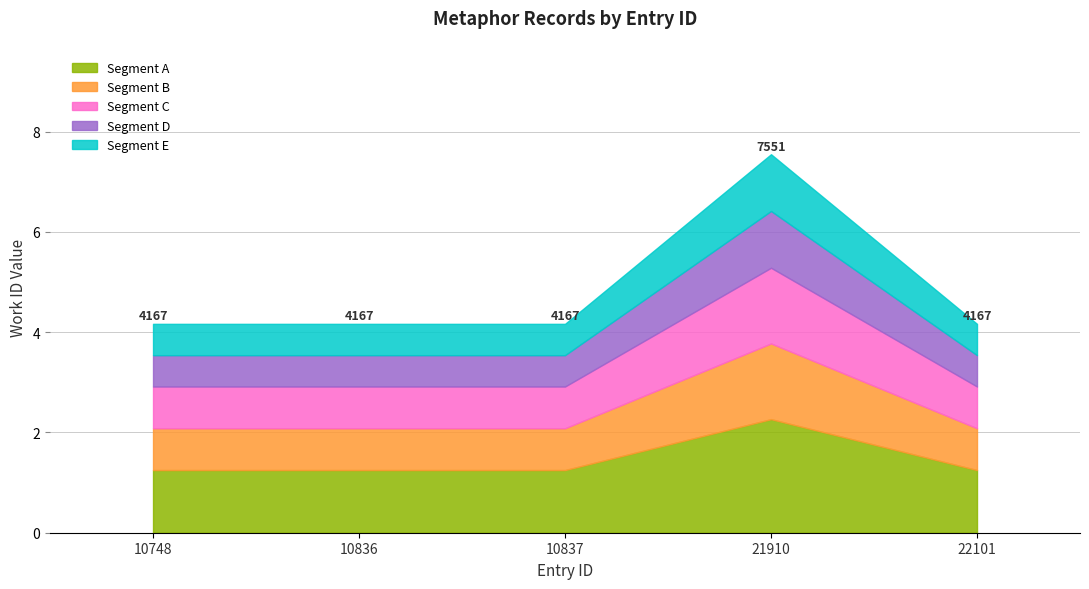

What is the value of the 5th point from the left?

4167